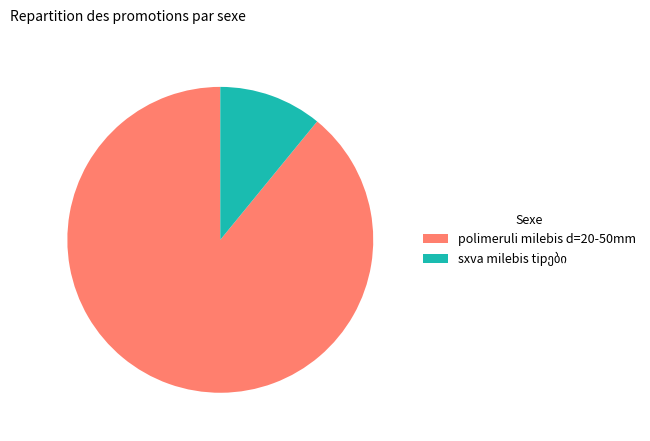

What is the majority slice?

polimeruli milebis d=20-50mm